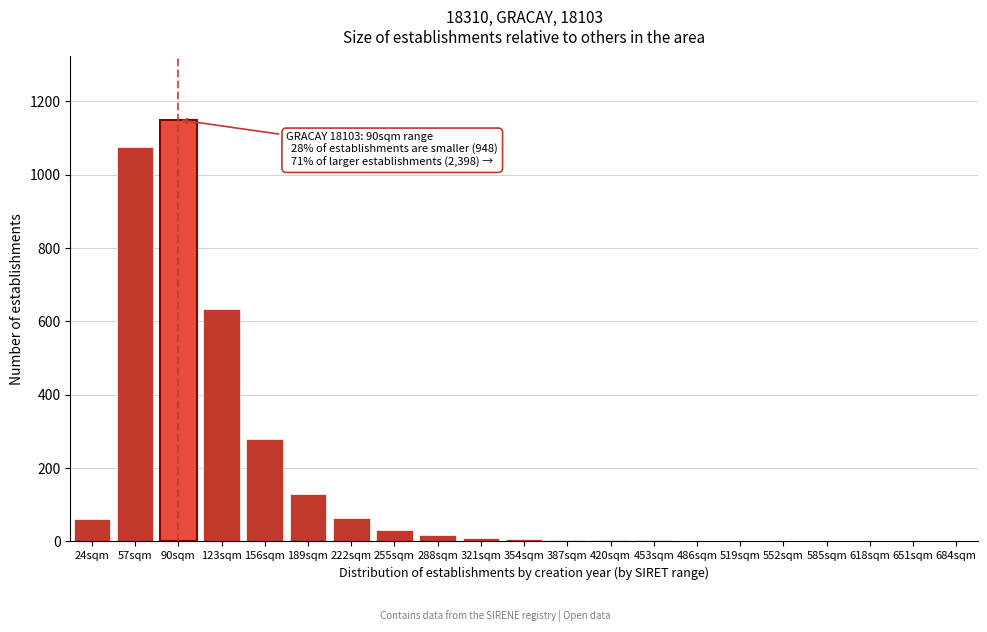

What is the sum of all values?

3484